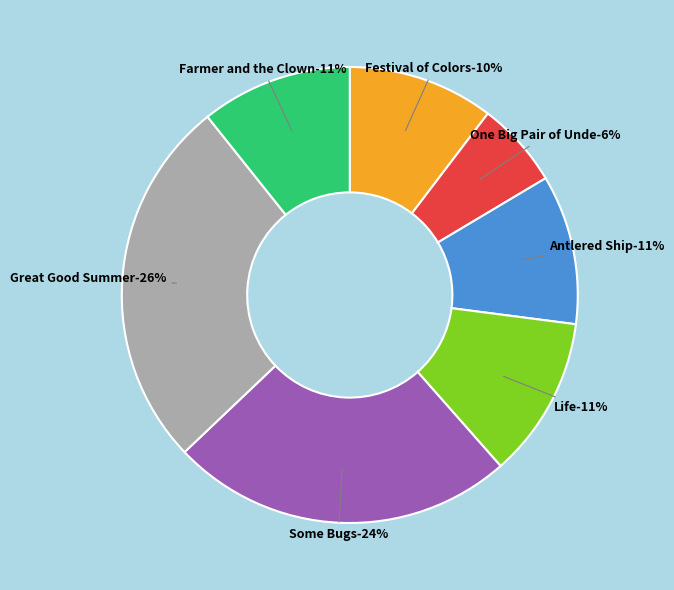

Count the number of slices in the pie.

7